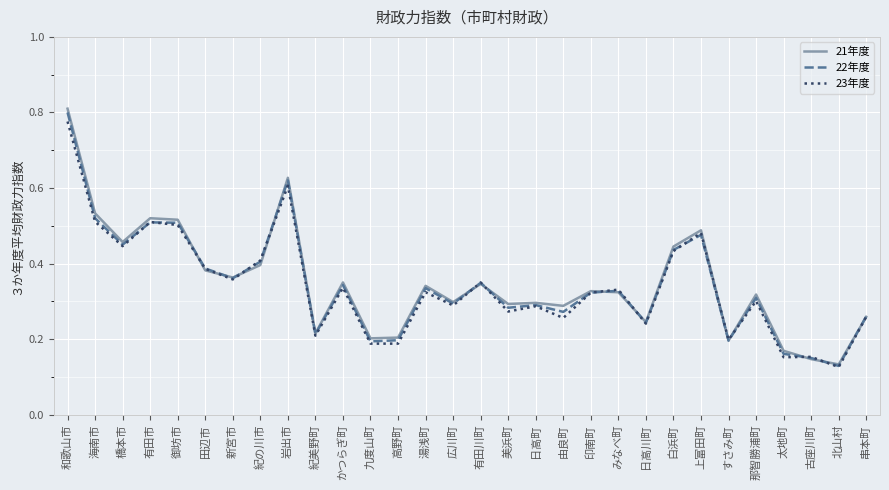

What position from the right is 橋本市?

28